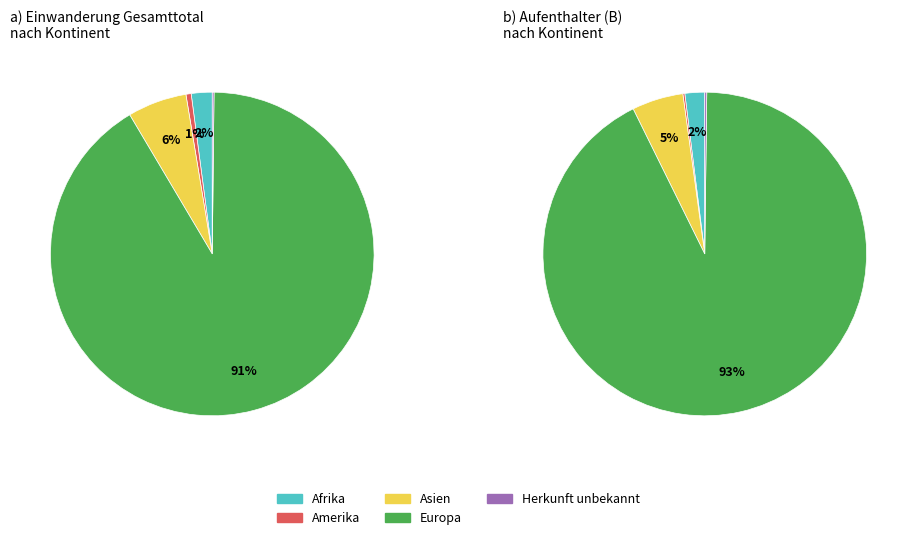

How many segments does this pie chart have?

5